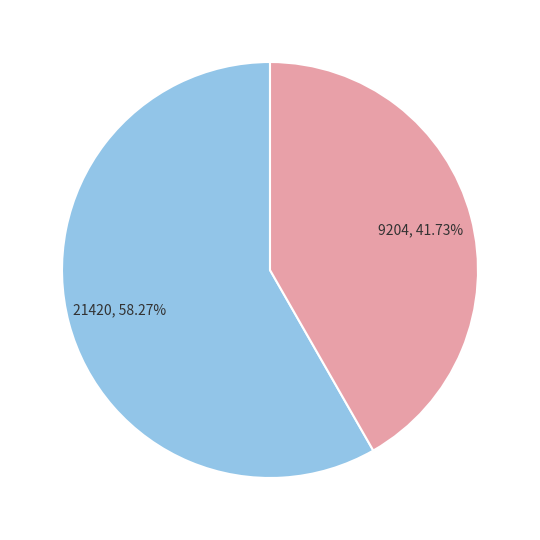

Which category has the smallest portion of the pie?

9204